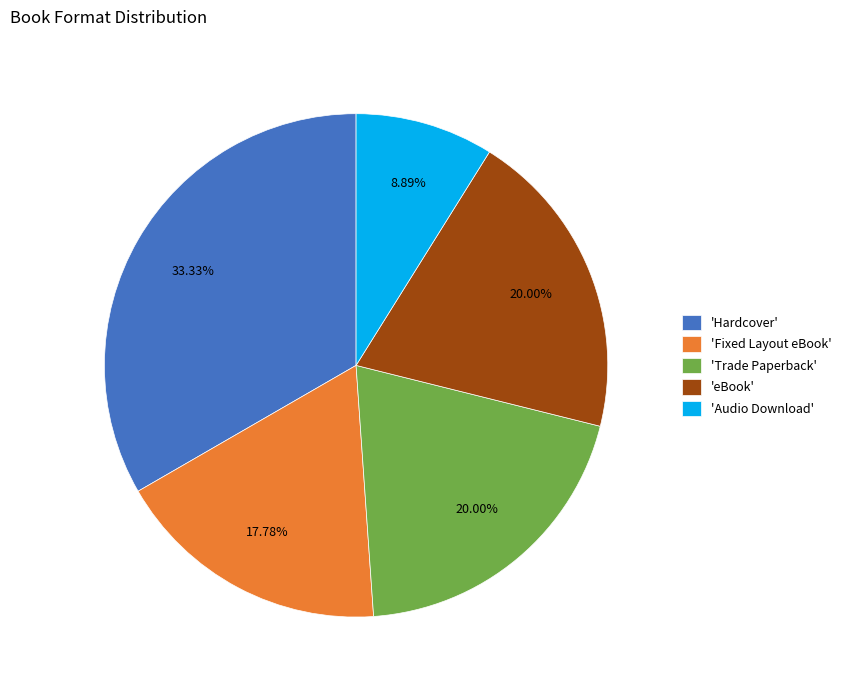

Which has a higher value, 'Audio Download' or 'Fixed Layout eBook'?

'Fixed Layout eBook'